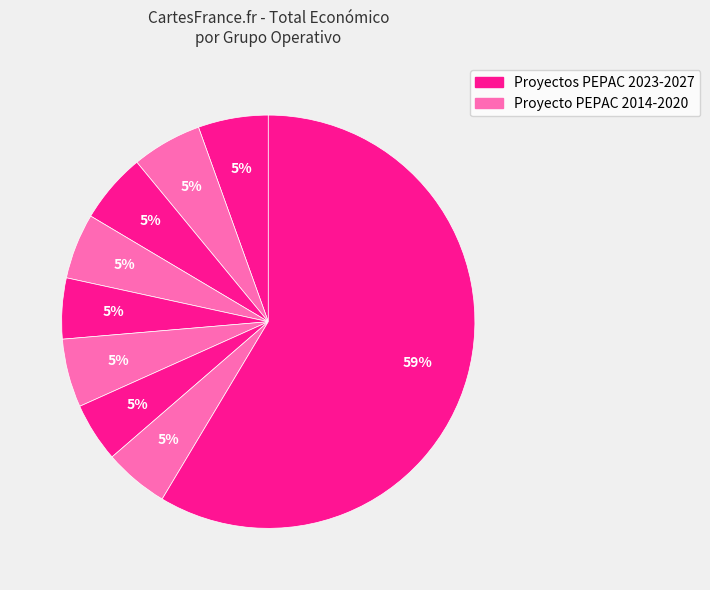

How many segments does this pie chart have?

9